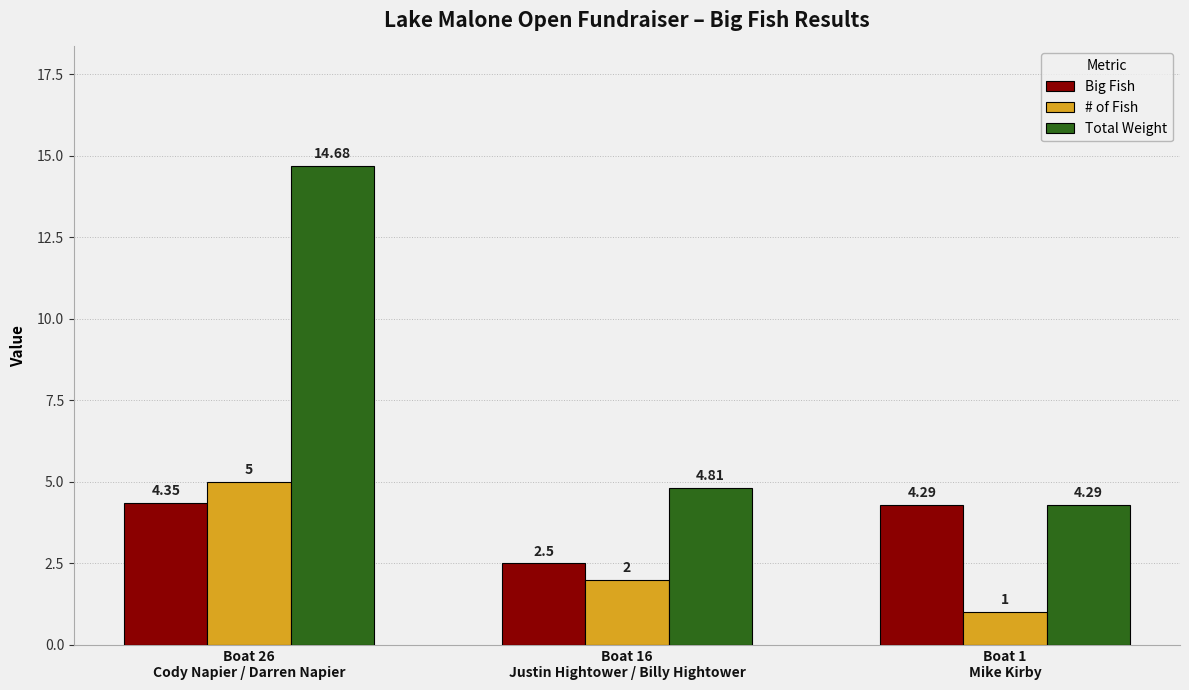

List the series in order of their peak value, highest first.

Total Weight, # of Fish, Big Fish